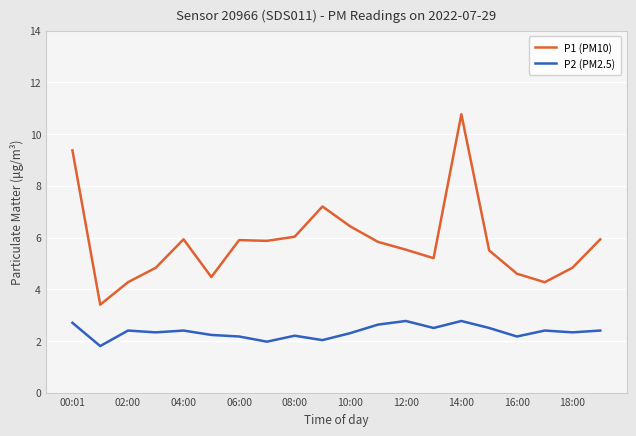

Which series has the widest spread of values?

P1 (PM10)